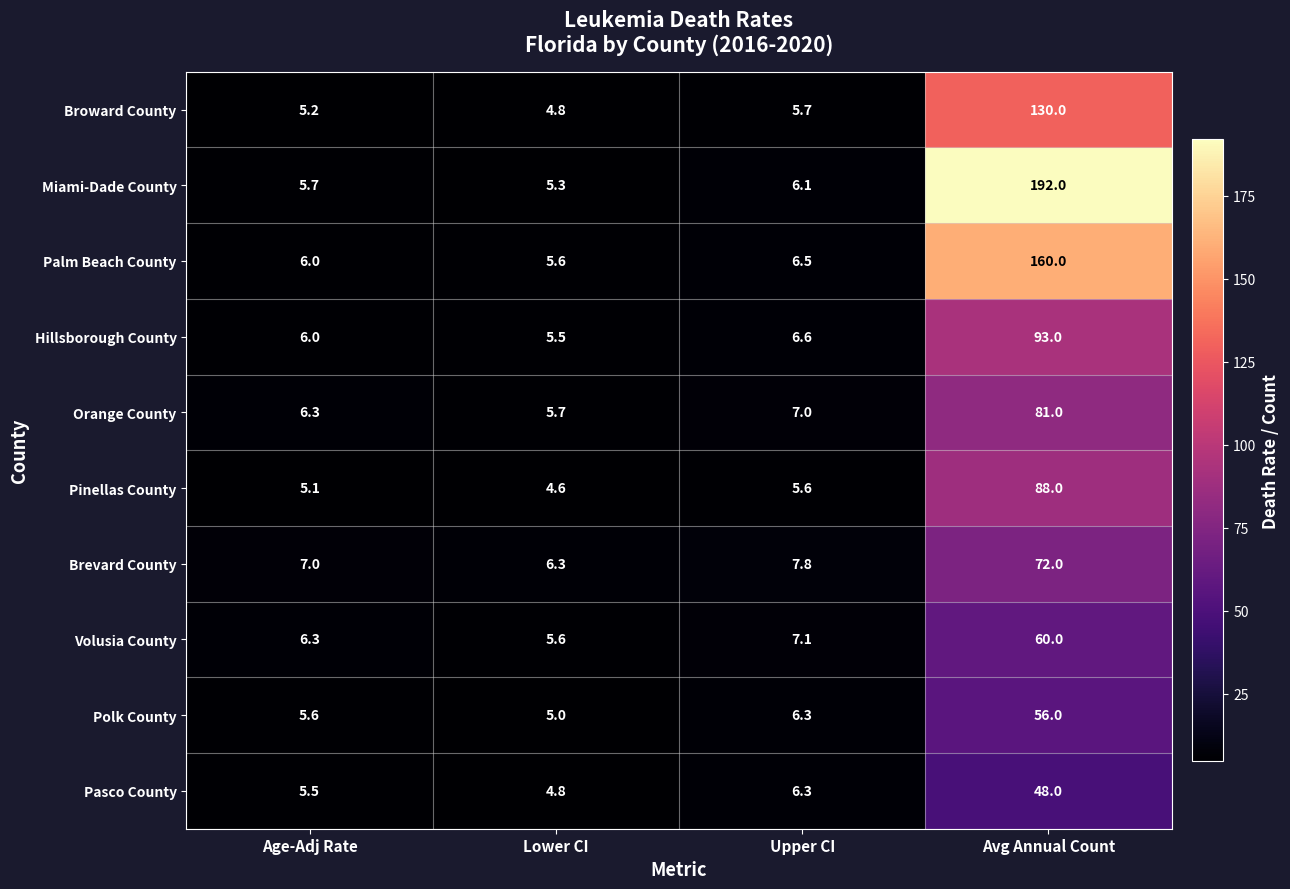

Rank the series by their maximum value, from lowest to highest.

Pasco County, Polk County, Volusia County, Brevard County, Orange County, Pinellas County, Hillsborough County, Broward County, Palm Beach County, Miami-Dade County